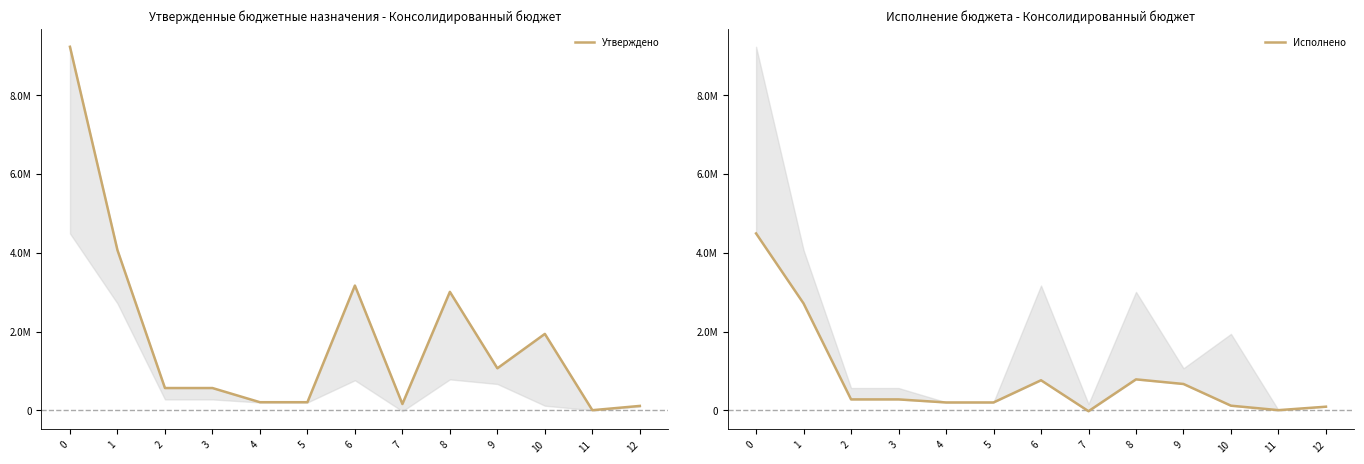

What is the sum of the Утверждено values at 11 and 5?

208900.0